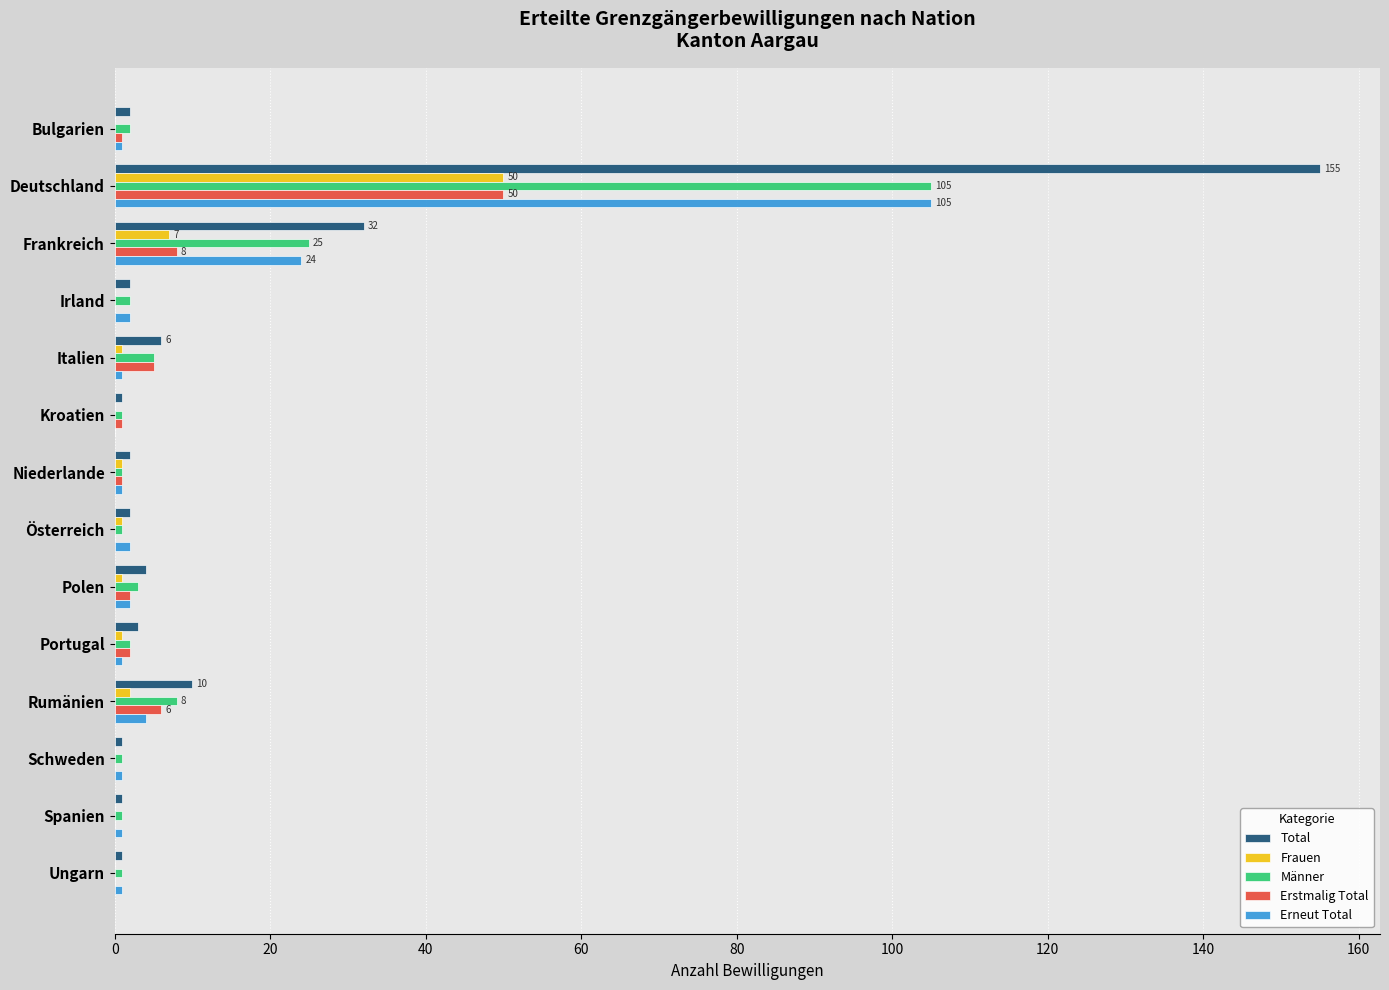

True or false: Erstmalig Total has a value of 0 at Schweden.

True